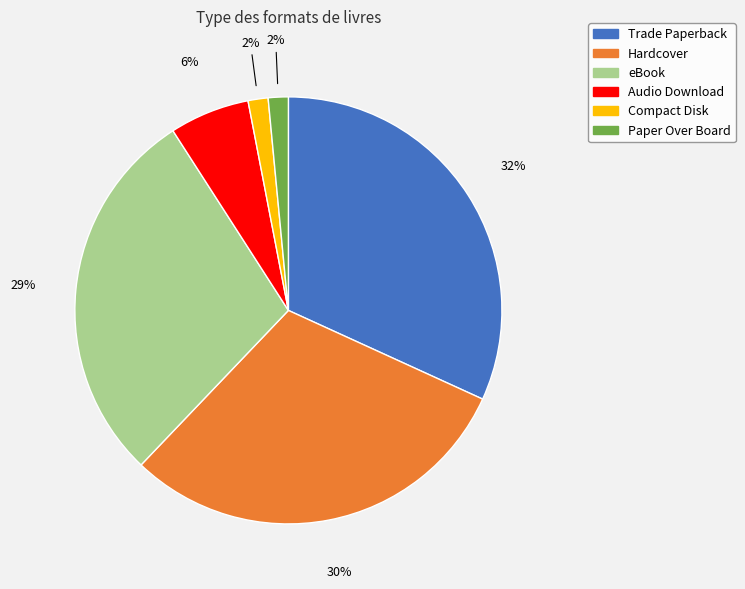

How many slices are in this pie chart?

6